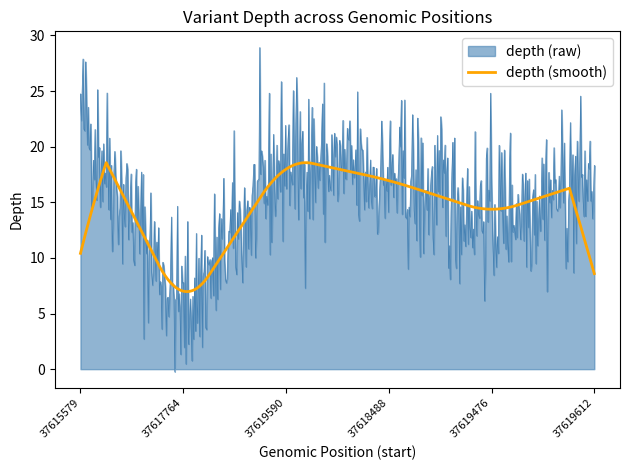

What is the greatest value displayed?

28.9